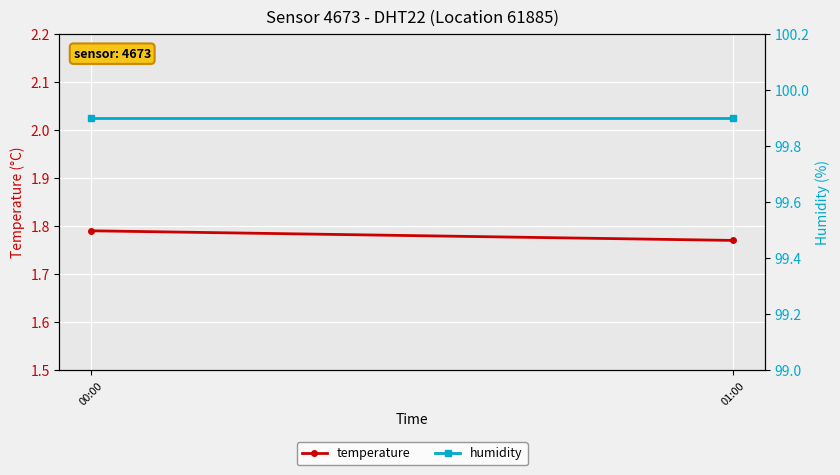

How many series are shown in this chart?

2